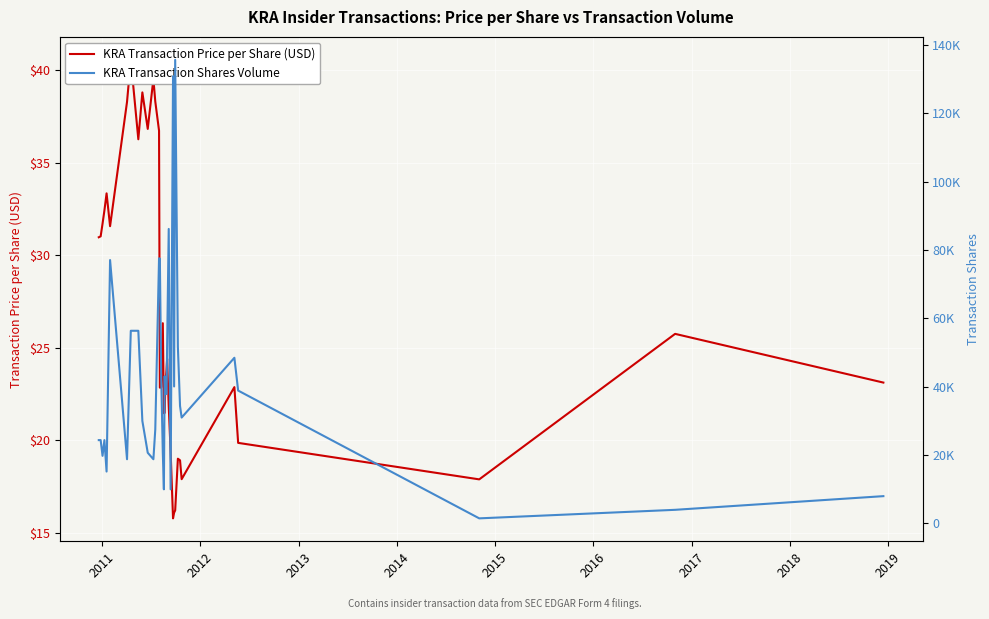

How many interior local peaks does the KRA Transaction Price per Share (USD) series have?

9